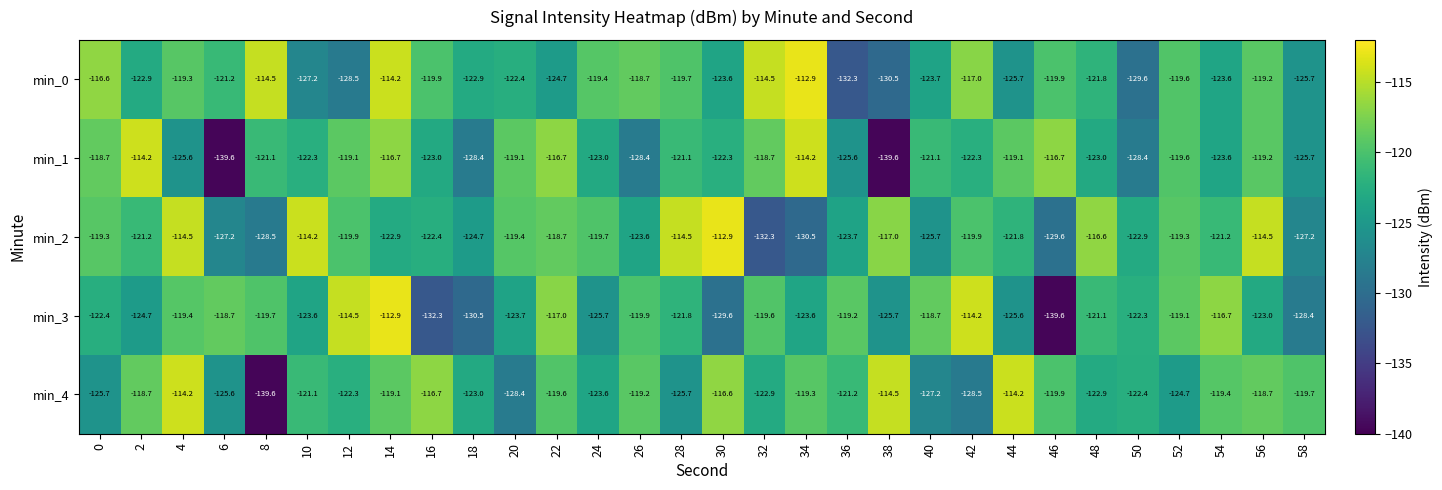

Rank the series at 44 from lowest to highest value.

min_0, min_3, min_2, min_1, min_4